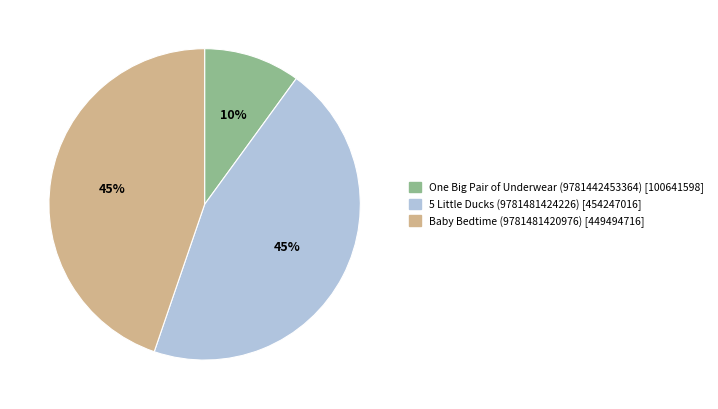

Approximately how many times larger is the value at Baby Bedtime (9781481420976) compared to 5 Little Ducks (9781481424226)?

1.0